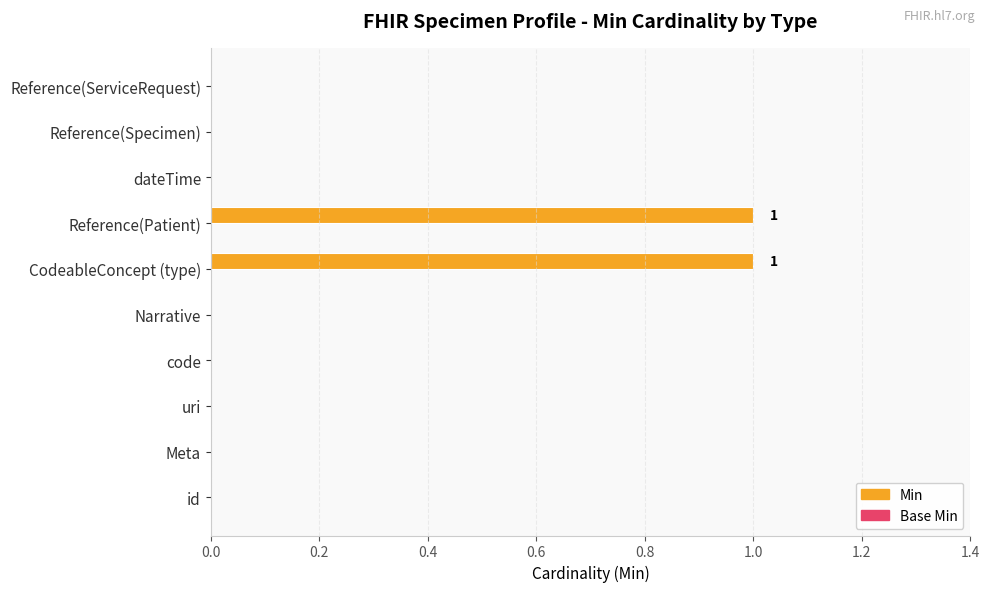

What is the change in value from Narrative to CodeableConcept (type)?

+1